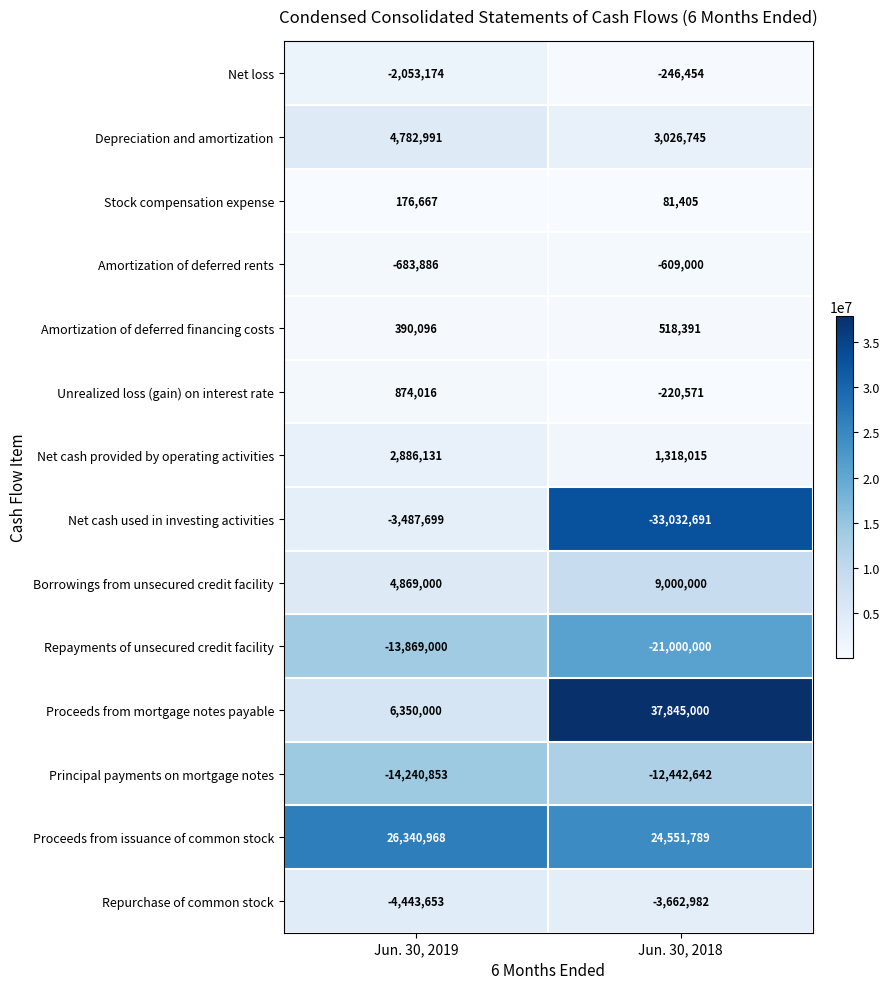

What is the approximate value of Net loss at Jun. 30, 2018?

-246454